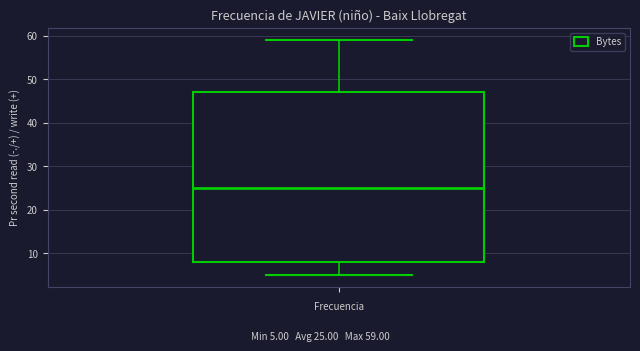

Read this box plot against the y-axis: the position of the median line, the range covered by the box, and the ends of both whiskers. The values are not printed on the chart, so give them approximately, as read against the axis.

median 25, box 8 to 47, whiskers 5 to 59